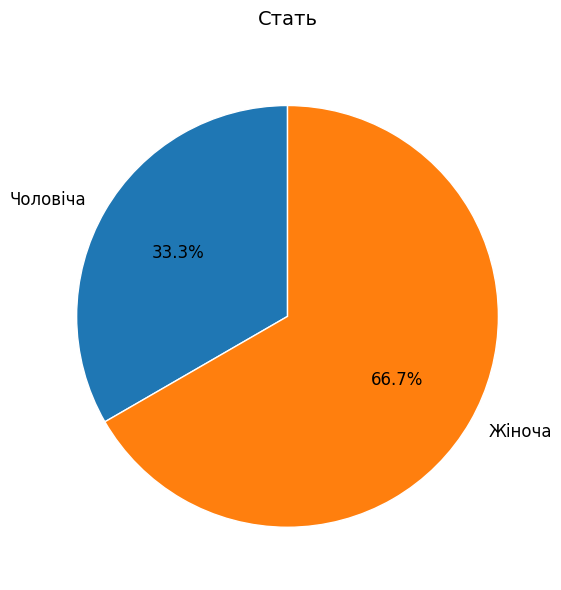

Is it true that Чоловіча is 47% of the pie?

False